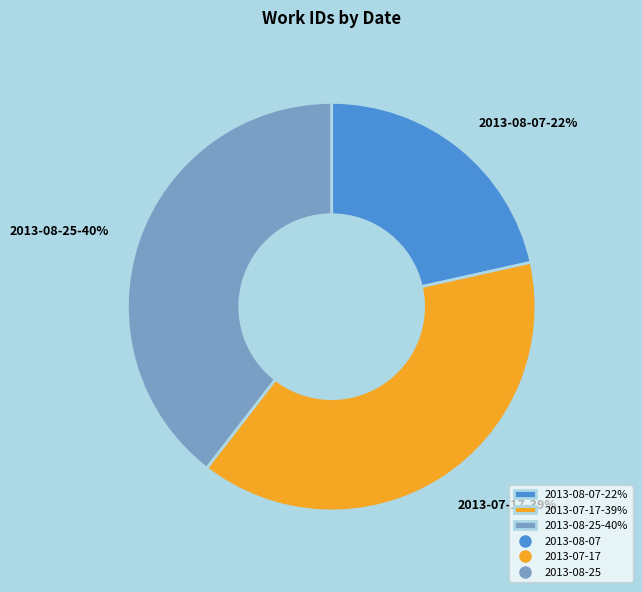

Does any single category account for the majority?

No